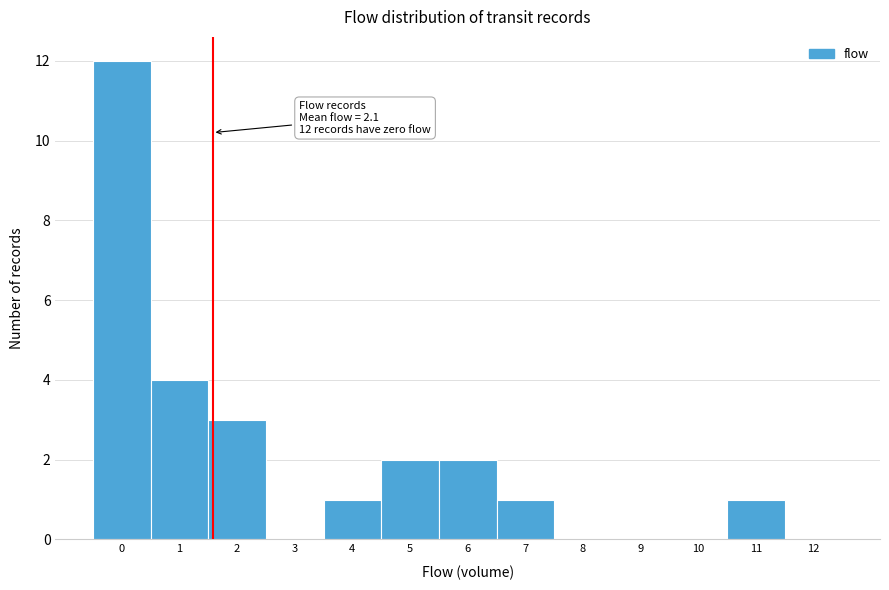

Reading left to right, what are all the values shown in this chart?

0=12	1=4	2=3	3=0	4=1	5=2	6=2	7=1	8=0	9=0	10=0	11=1	12=0